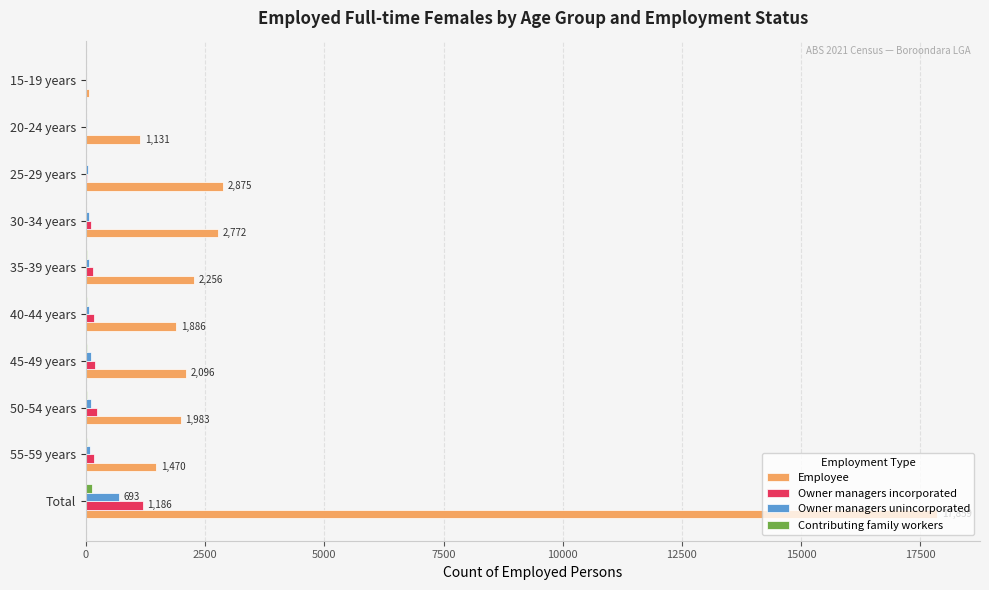

What is the sum of all Owner managers unincorporated values?

1256